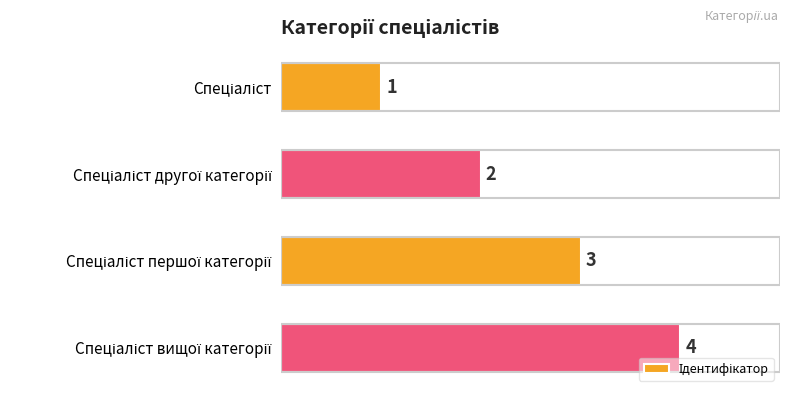

What is the difference between the maximum and minimum values?

3